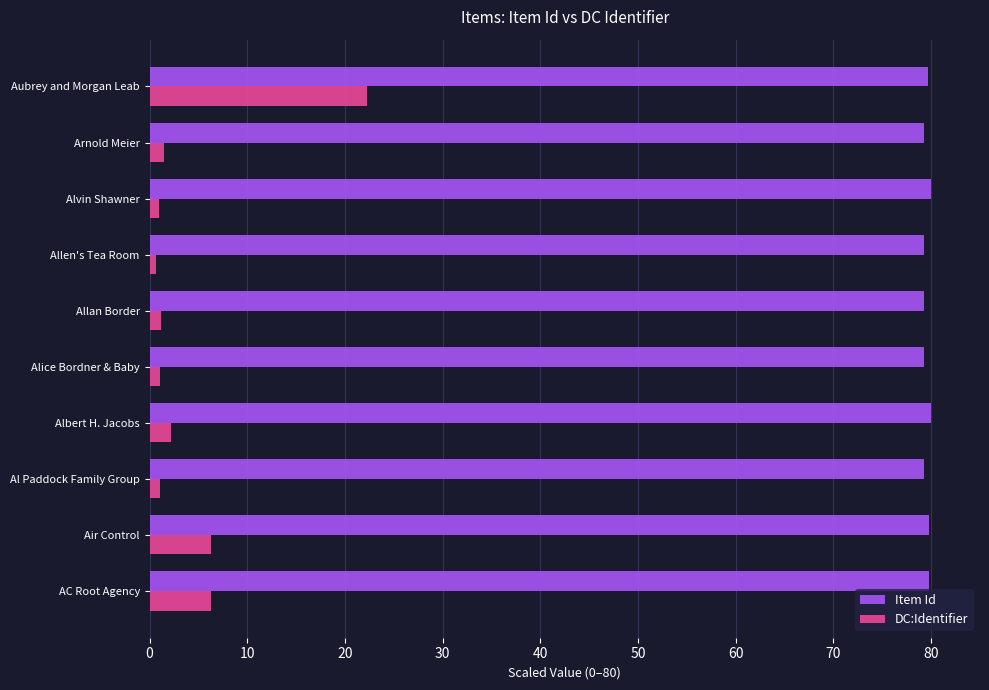

What is the difference between the highest and lowest values at Air Control?

73.5